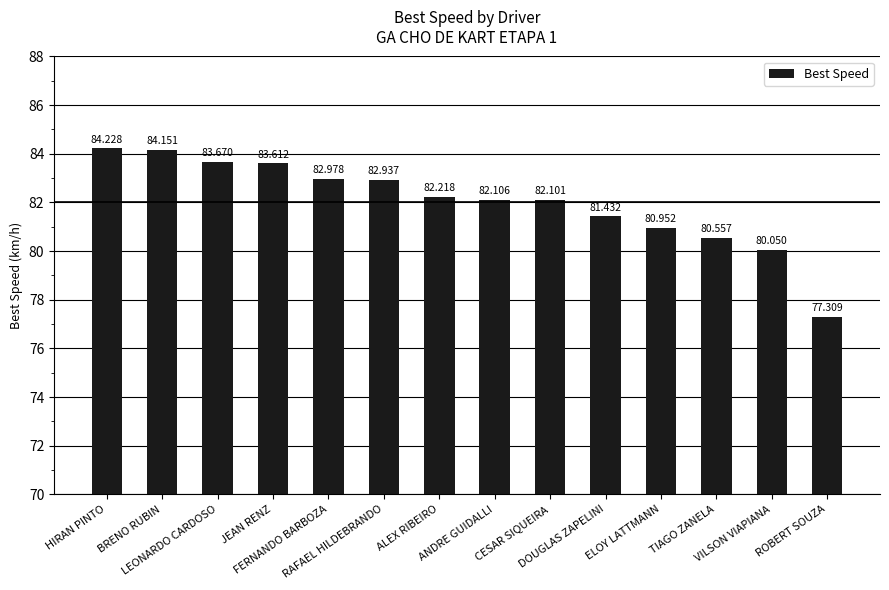

Where is the data nearest to the value 80?

VILSON VIAPIANA